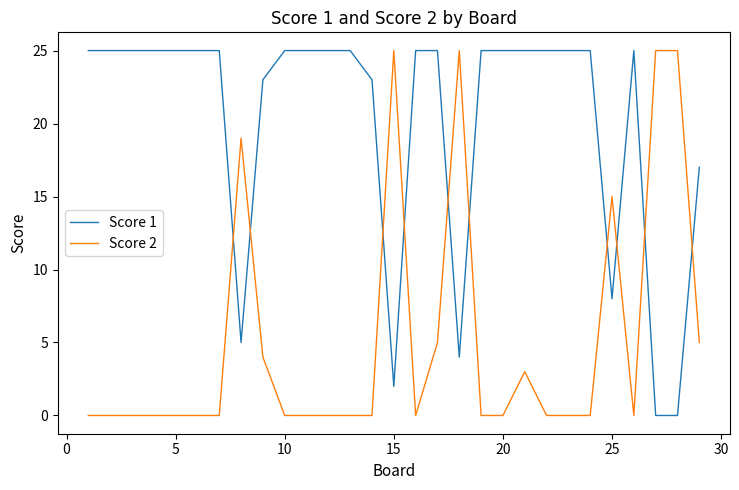

After their last crossing, which series has the higher values: Score 2 or Score 1?

Score 1